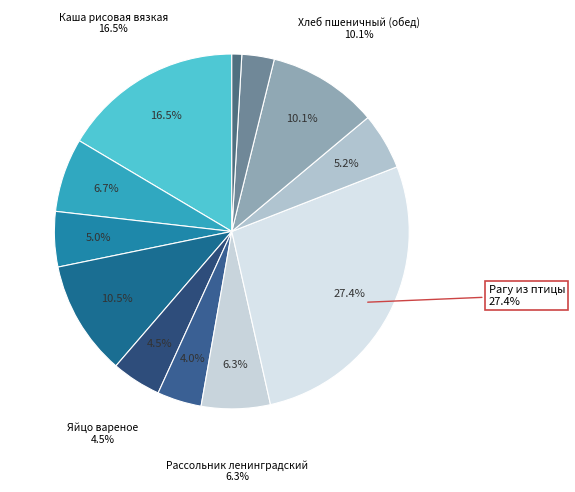

Count the number of slices in the pie.

12